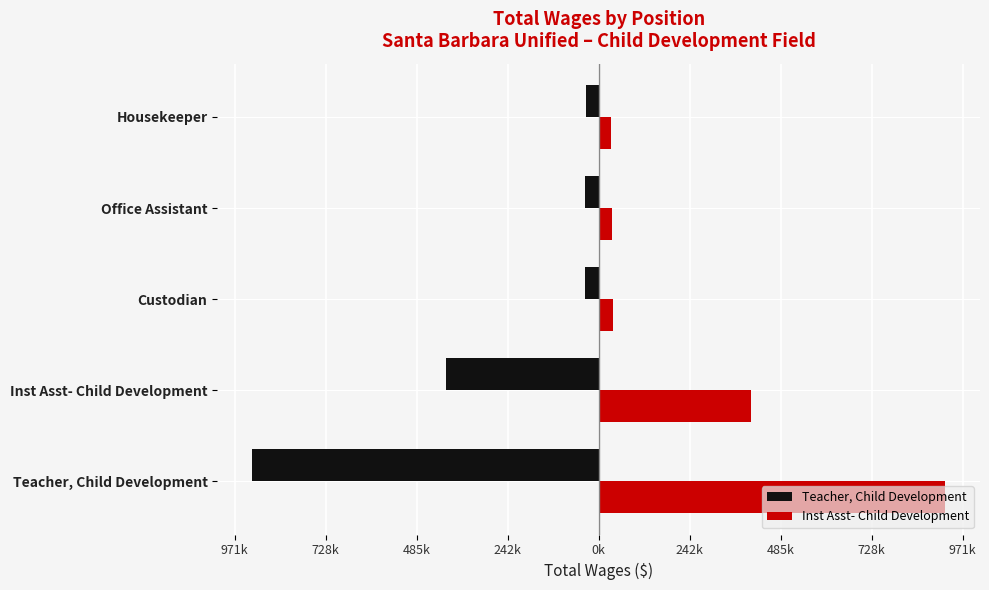

What is the smallest value displayed?

-925546